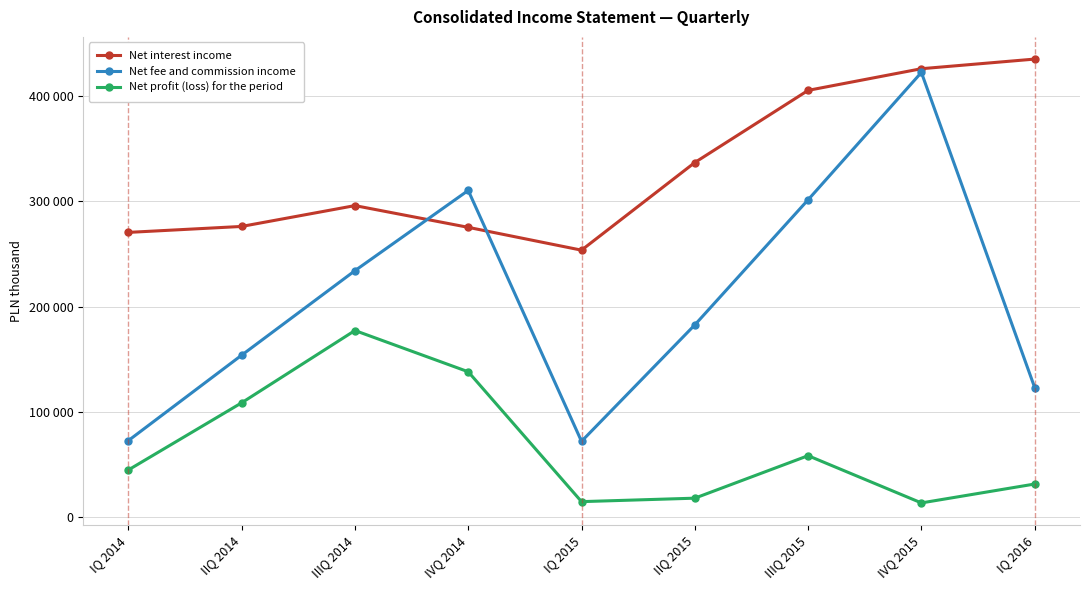

True or false: Net profit (loss) for the period has more than 0 interior local peaks.

True